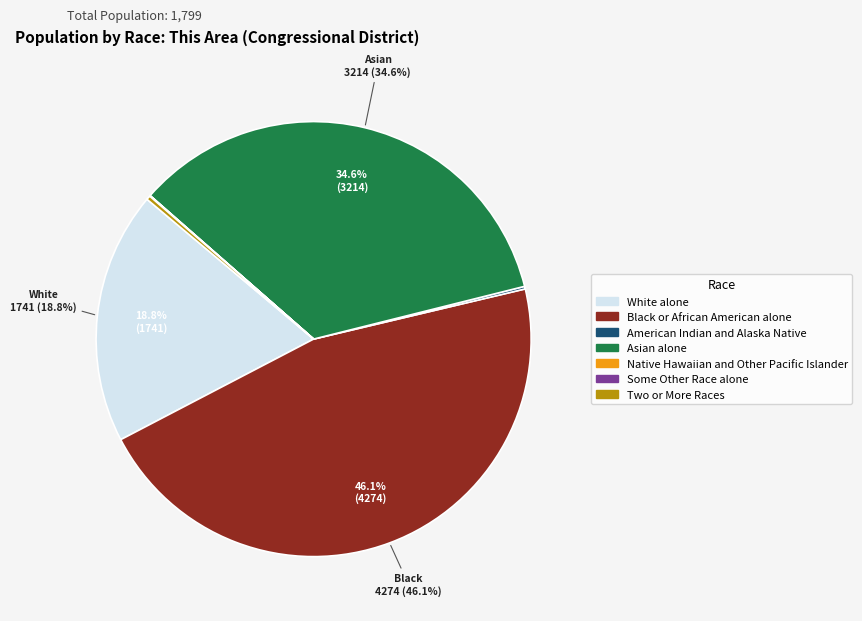

To the nearest percent, what is the difference between the largest and smallest slice percentages?

46%